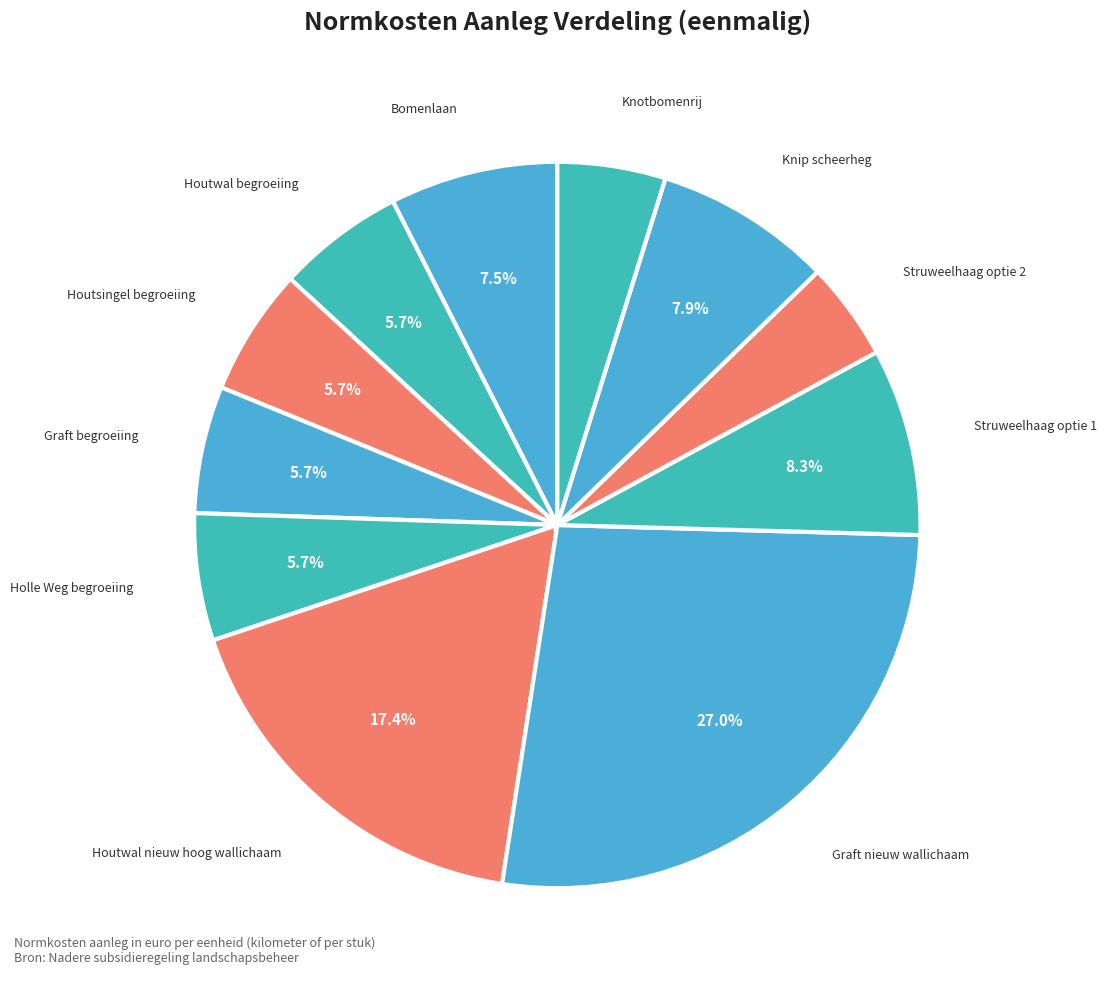

Count the number of slices in the pie.

11